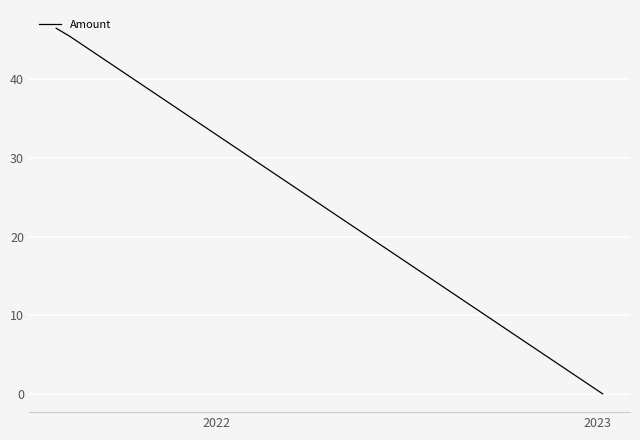

What is the maximum value shown in the chart?

46.5